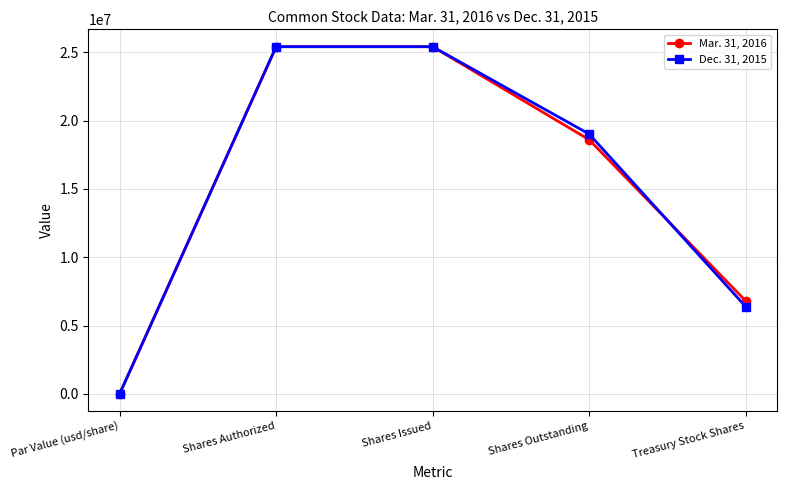

What is the label of the 4th point from the left?

Shares Outstanding